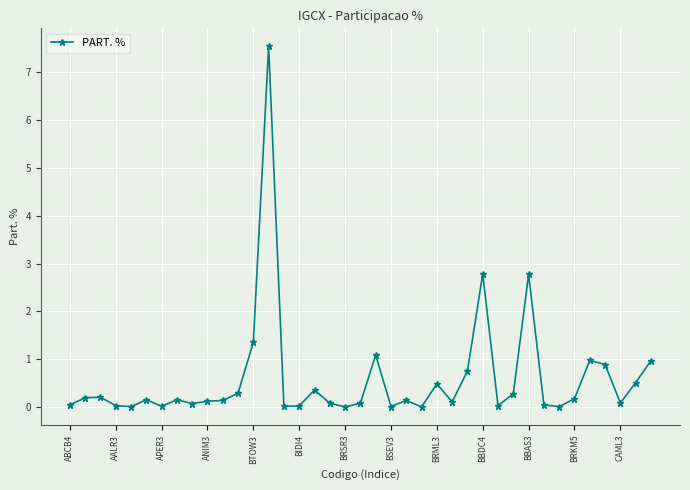

True or false: there are more than 1 points higher than both neighbors.

True